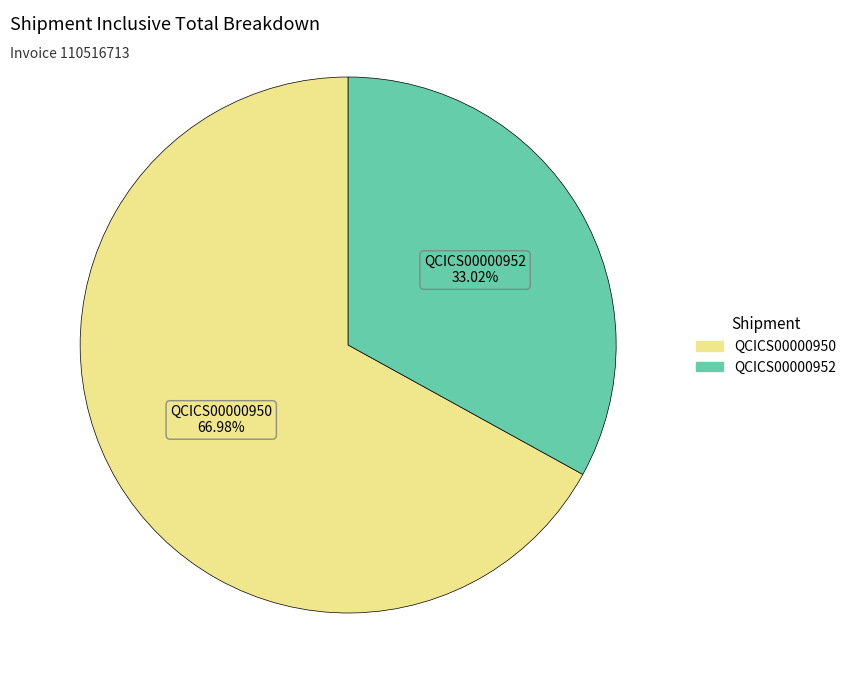

Is it true that QCICS00000950 is 67% of the pie?

True